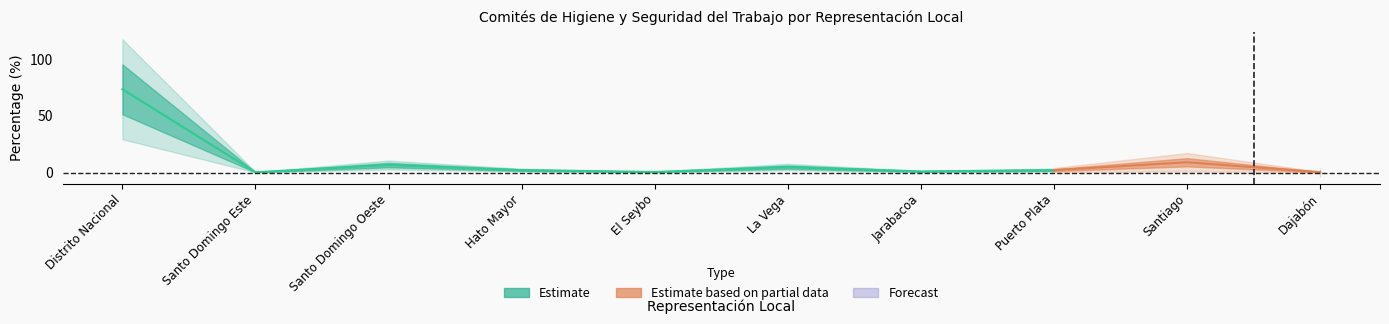

Which series changed the most between La Vega and Santiago?

Estimate